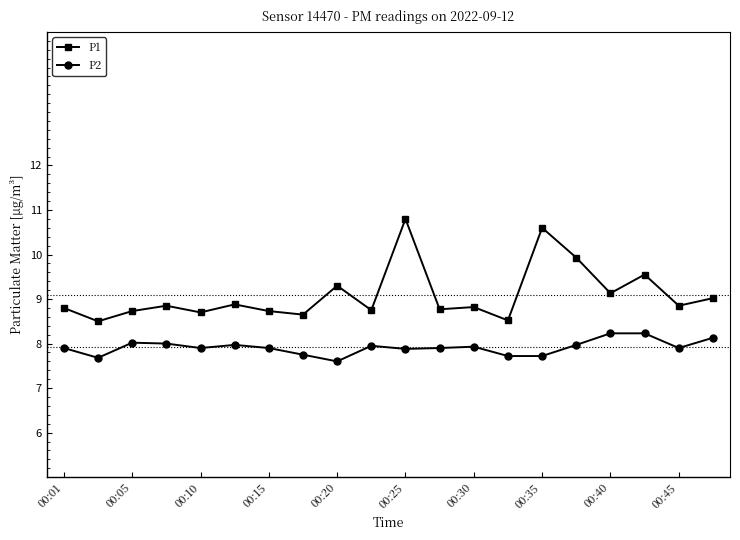

What is the sum of all P2 values?

158.3